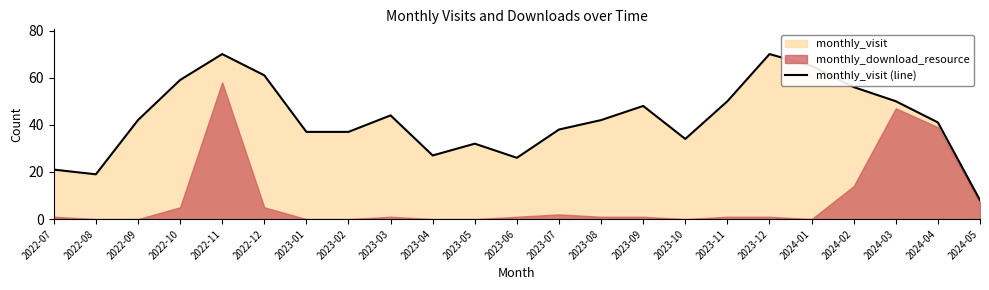

How many categories are shown in the chart?

23